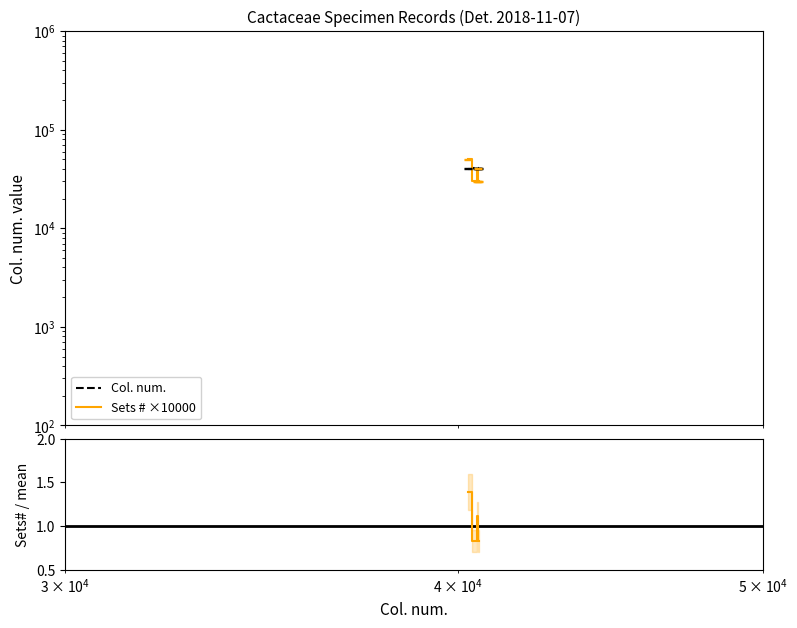

How many lines are shown in the chart?

3